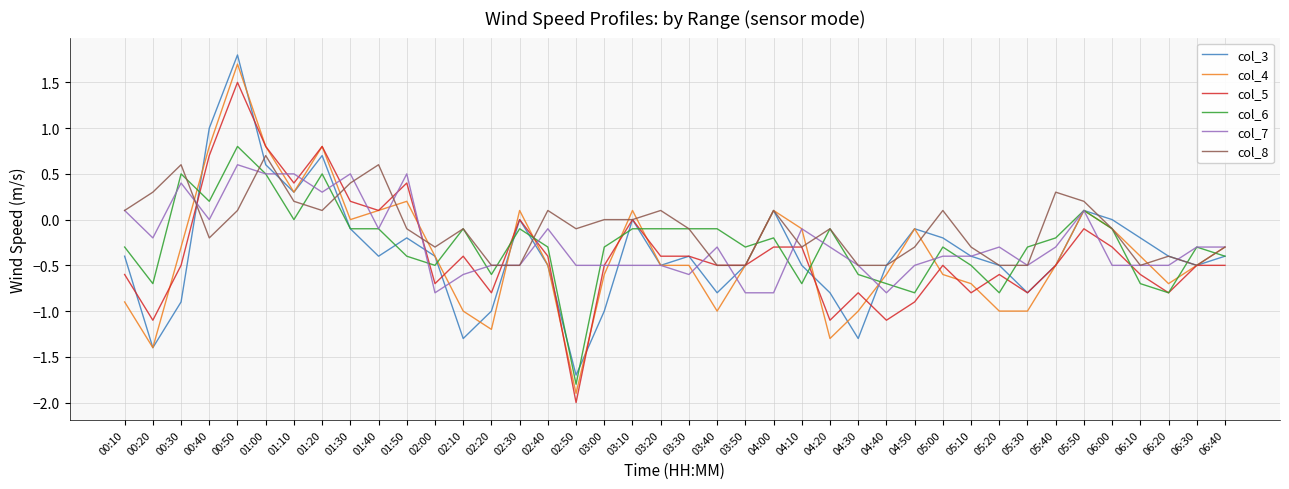

The col_6 series shows -0.5 at 02:40. True or false?

False